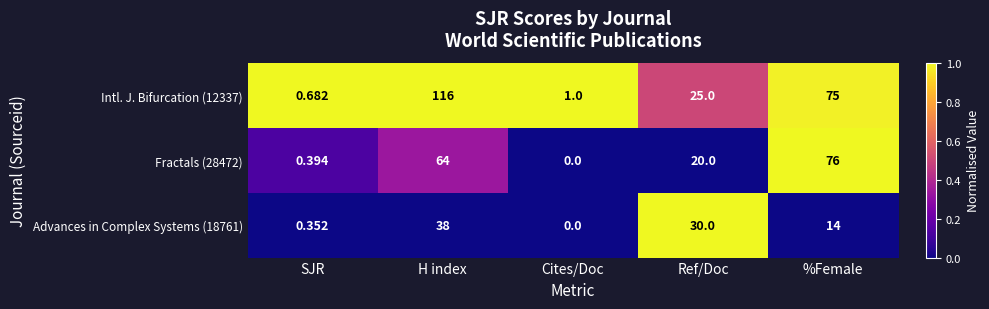

How many categories are shown in the chart?

5